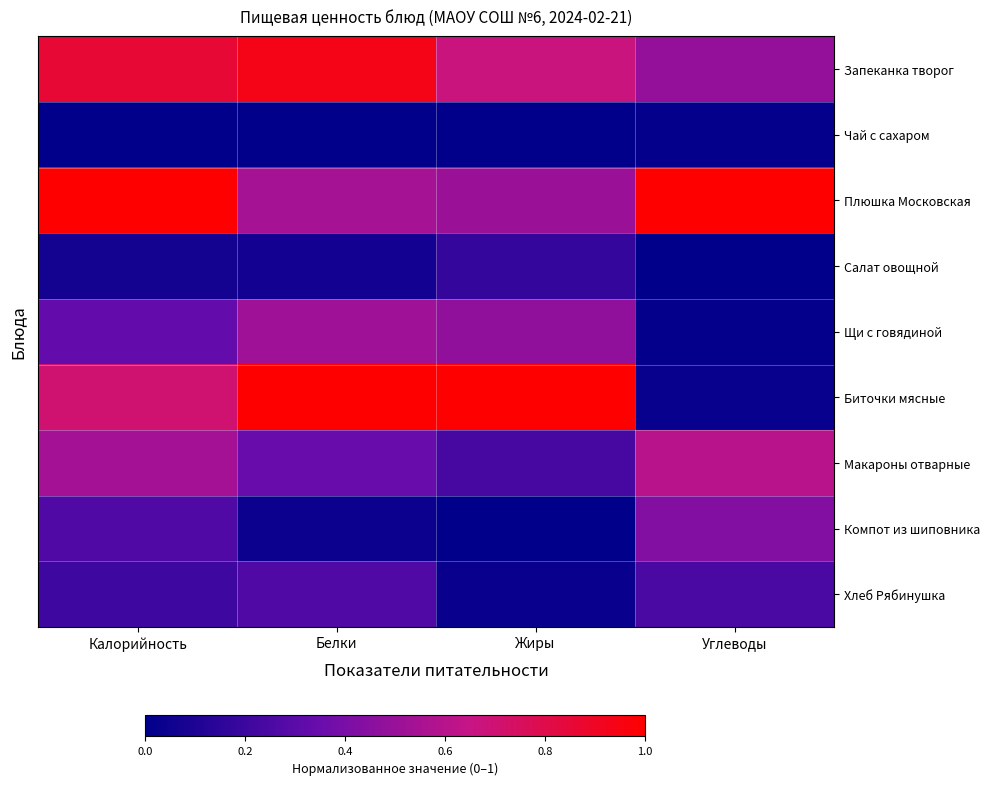

Between Калорийность and Белки, which is larger?

Белки